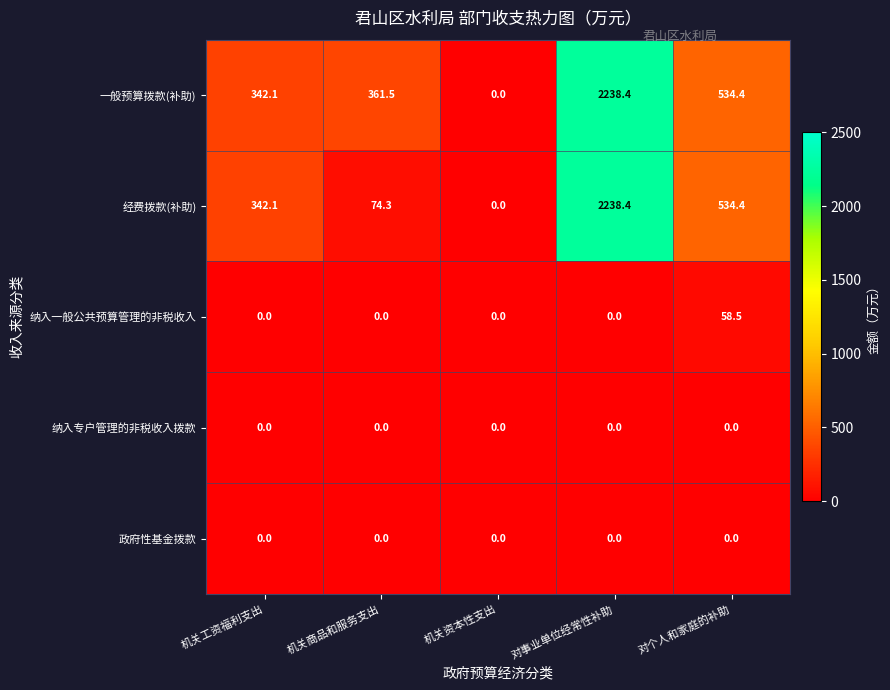

Reading left to right, extract all data points from this chart.

一般预算拨款(补助): 机关工资福利支出=342.1	机关商品和服务支出=361.5	机关资本性支出=0.0	对事业单位经常性补助=2238.4	对个人和家庭的补助=534.4
经费拨款(补助): 机关工资福利支出=342.1	机关商品和服务支出=74.3	机关资本性支出=0.0	对事业单位经常性补助=2238.4	对个人和家庭的补助=534.4
纳入一般公共预算管理的非税收入: 机关工资福利支出=0.0	机关商品和服务支出=0.0	机关资本性支出=0.0	对事业单位经常性补助=0.0	对个人和家庭的补助=58.5
纳入专户管理的非税收入拨款: 机关工资福利支出=0.0	机关商品和服务支出=0.0	机关资本性支出=0.0	对事业单位经常性补助=0.0	对个人和家庭的补助=0.0
政府性基金拨款: 机关工资福利支出=0.0	机关商品和服务支出=0.0	机关资本性支出=0.0	对事业单位经常性补助=0.0	对个人和家庭的补助=0.0